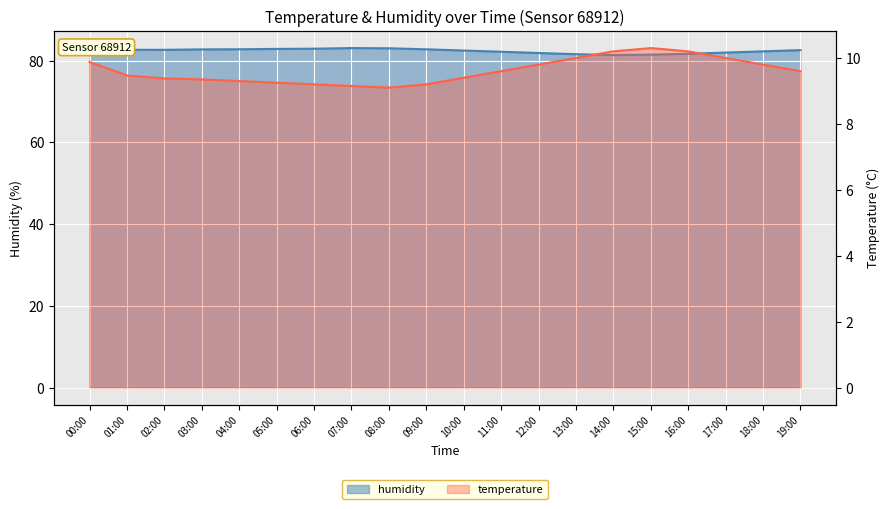

True or false: temperature and humidity cross at least once.

False